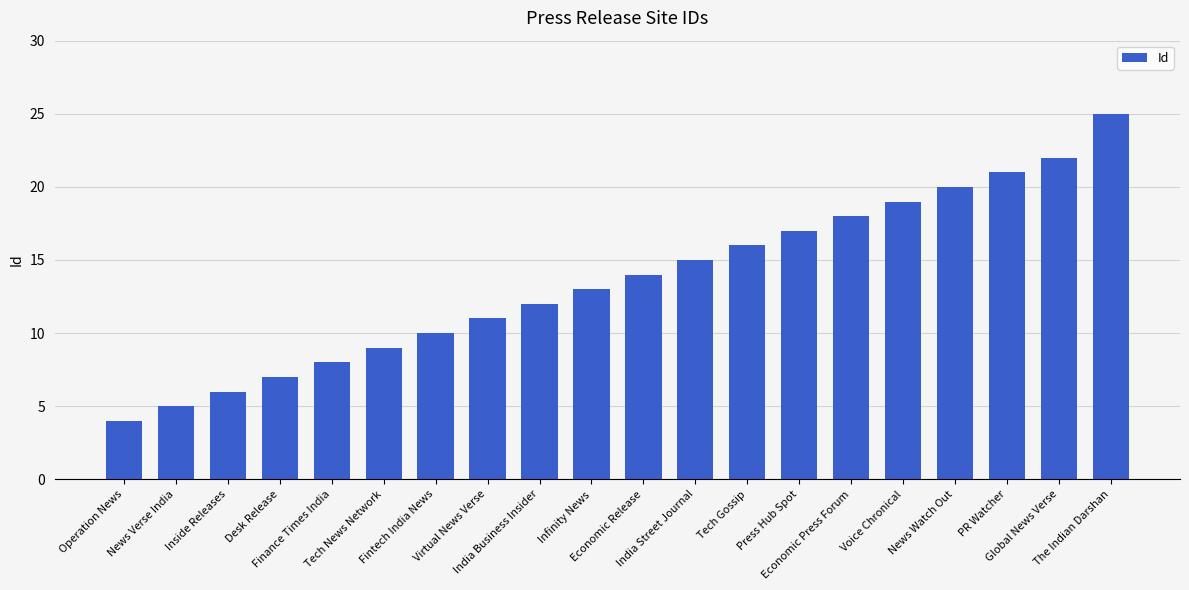

What is the value of the 6th bar from the left?

9